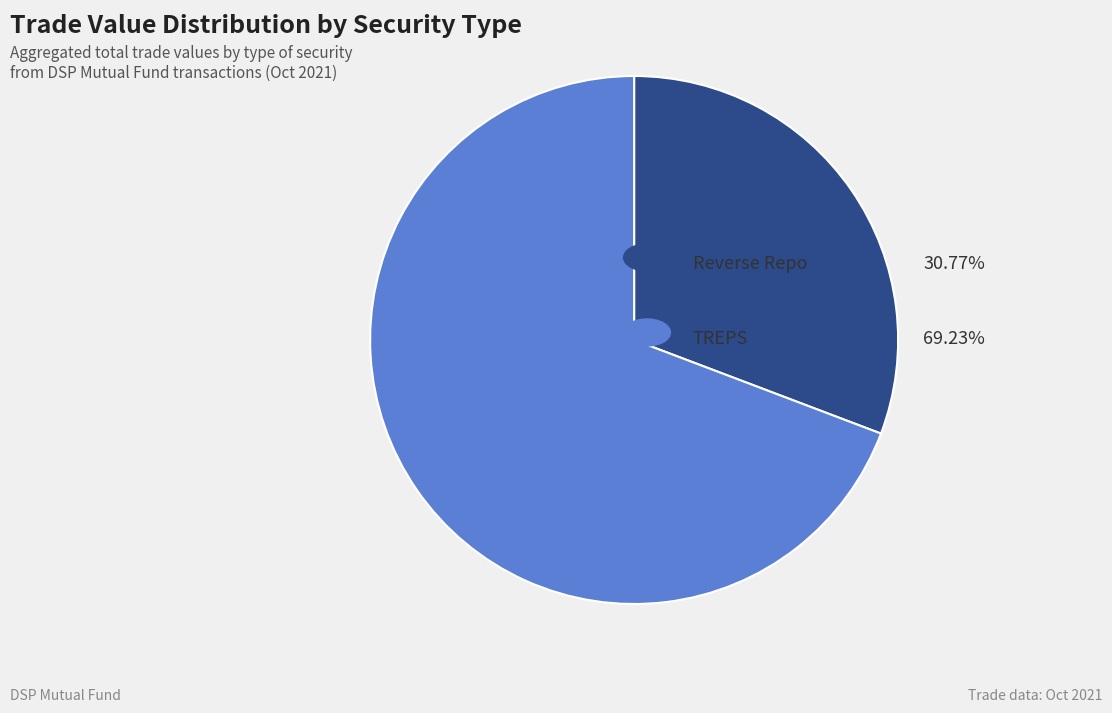

Does any single category account for the majority?

Yes